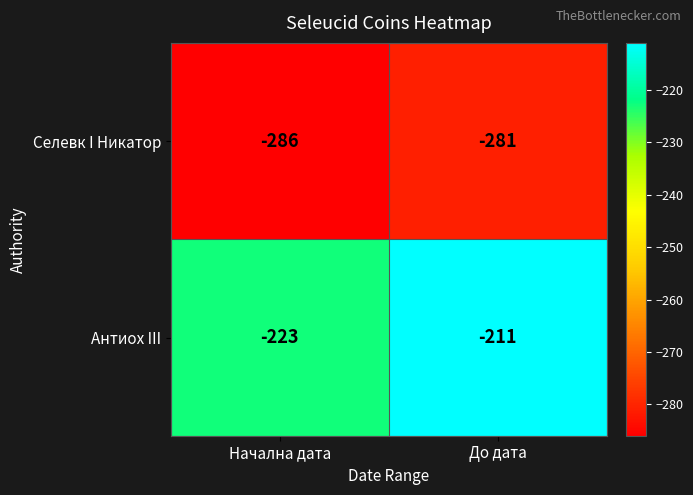

What is the total value across all series at Начална дата?

-509